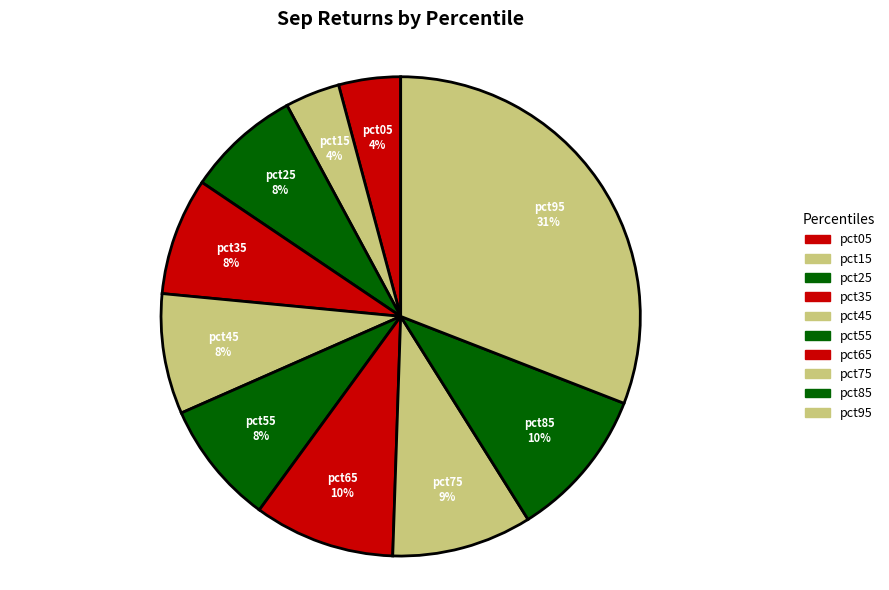

Which has a higher value, pct05 or pct25?

pct25